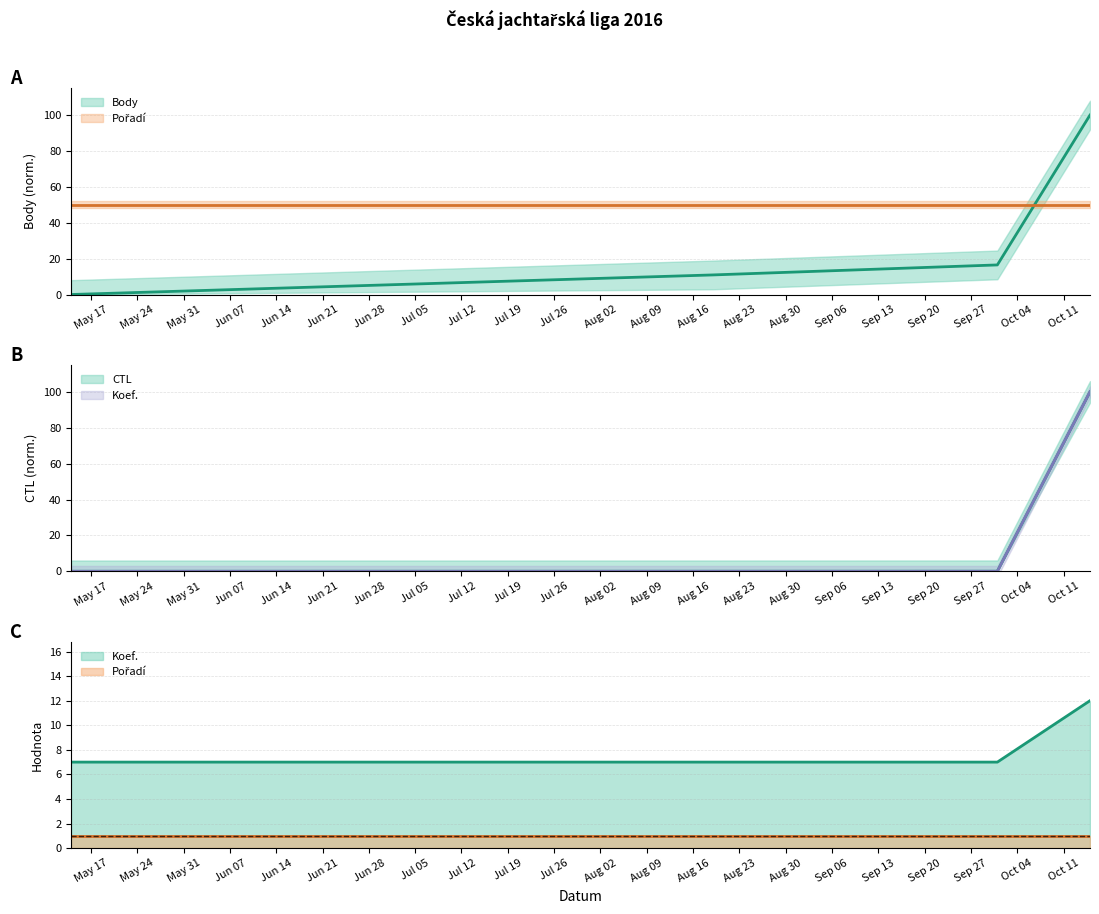

What is the difference between the Koef. values at 2016-10-15 and 2016-10-01?

100.0